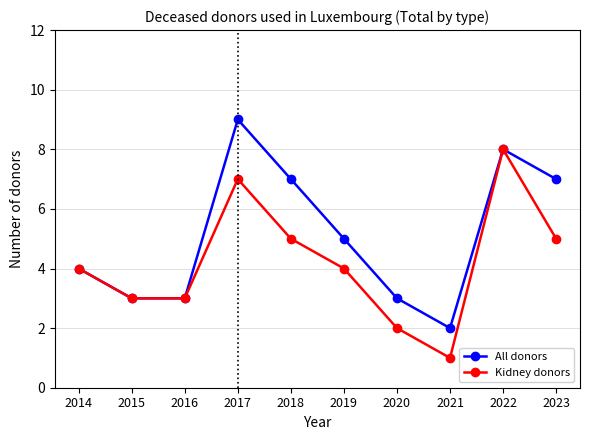

Which series changed the most between 2021 and 2023?

All donors